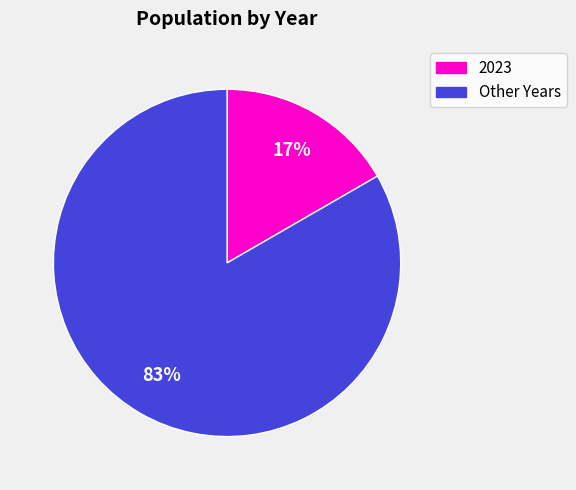

Combined, do Other Years and 2023 account for over 50%?

Yes